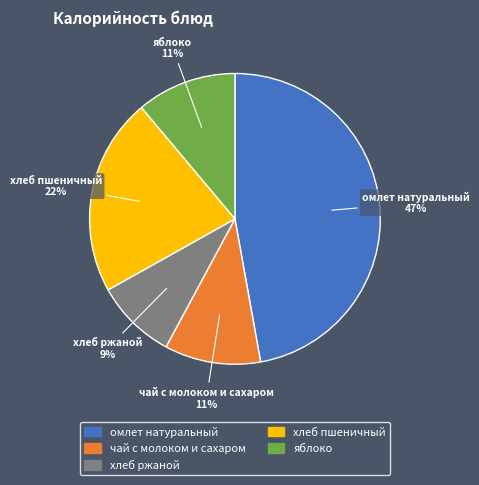

Which slice is the largest?

омлет натуральный